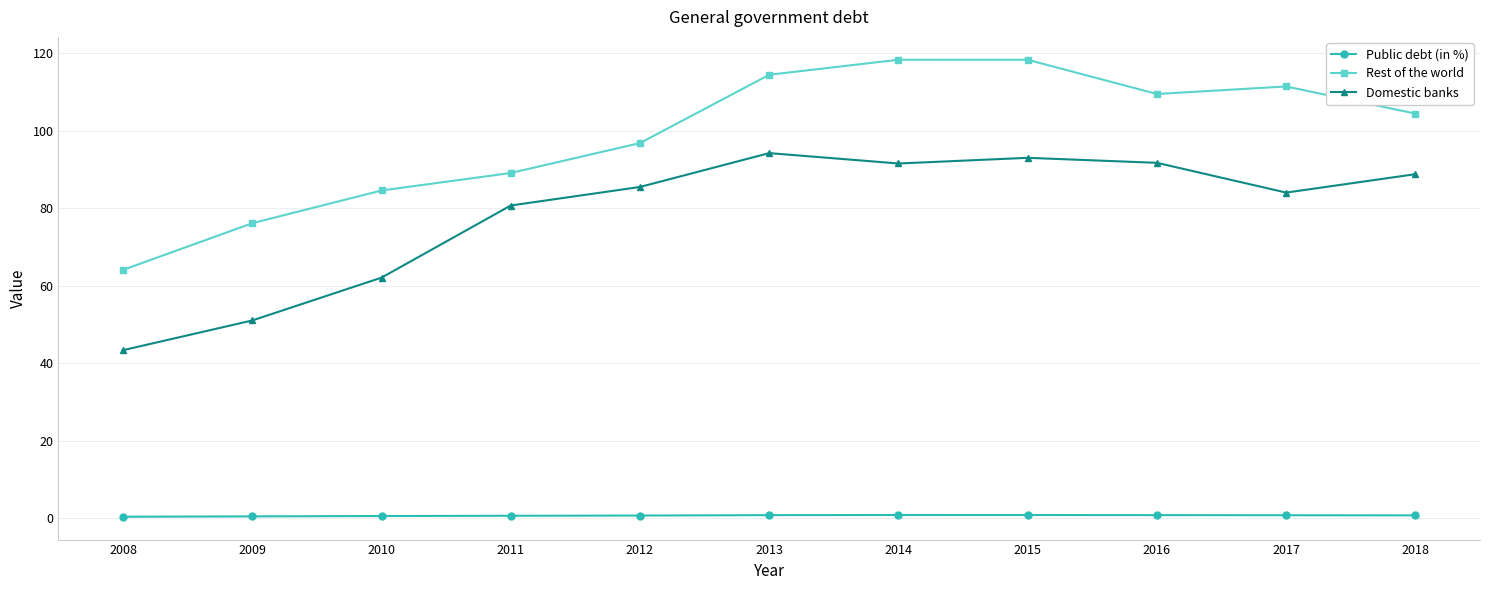

What is the value of the Public debt (in %) point at the 4th from the left?

0.6